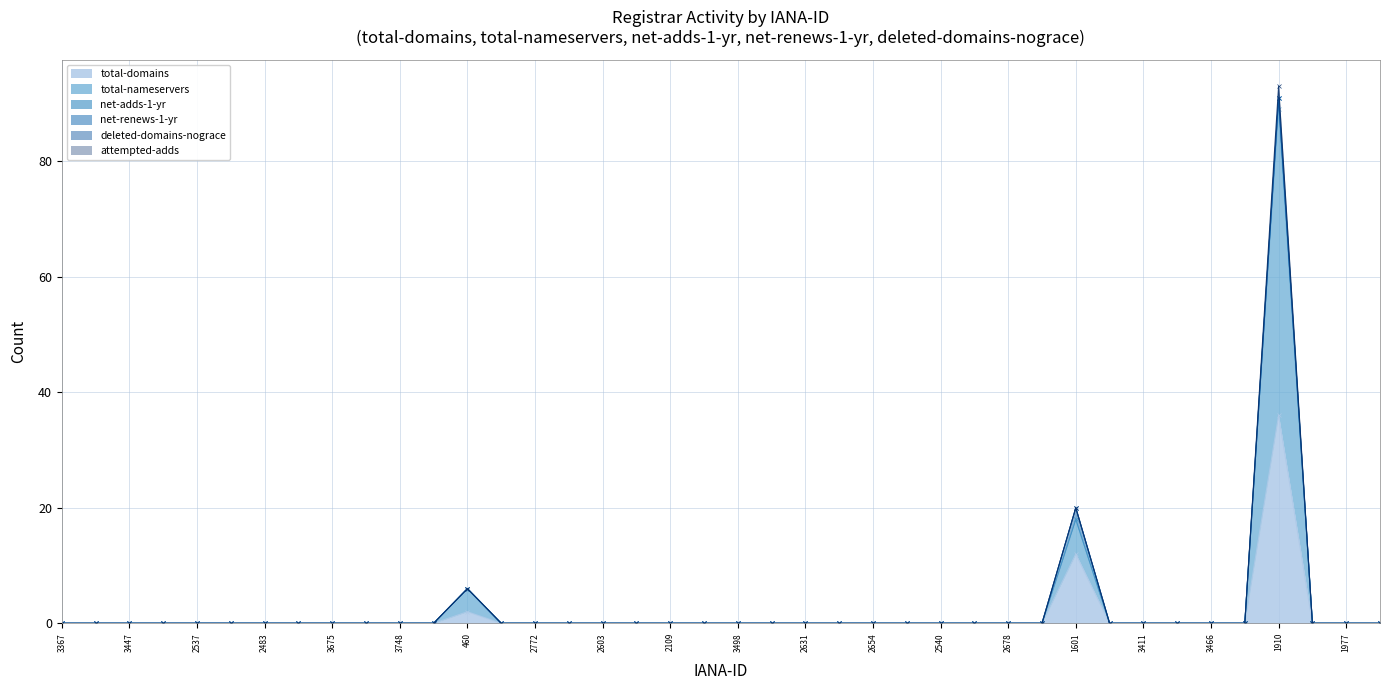

Reading right to left, list all the values displayed in this chart.

total-domains: 2674=0	1977=0	3400=0	1910=36	2624=0	3466=0	1949=0	3411=0	3775=0	1601=12	1824=0	2678=0	2287=0	2540=0	3489=0	2654=0	2701=0	2631=0	3679=0	3498=0	2629=0	2109=0	2285=0	2603=0	3380=0	2772=0	2157=0	460=2	2000=0	3748=0	2125=0	3675=0	3358=0	2483=0	3418=0	2537=0	3725=0	3447=0	2212=0	3367=0
total-nameservers: 2674=0	1977=0	3400=0	1910=53	2624=0	3466=0	1949=0	3411=0	3775=0	1601=6	1824=0	2678=0	2287=0	2540=0	3489=0	2654=0	2701=0	2631=0	3679=0	3498=0	2629=0	2109=0	2285=0	2603=0	3380=0	2772=0	2157=0	460=4	2000=0	3748=0	2125=0	3675=0	3358=0	2483=0	3418=0	2537=0	3725=0	3447=0	2212=0	3367=0
net-adds-1-yr: 2674=0	1977=0	3400=0	1910=2	2624=0	3466=0	1949=0	3411=0	3775=0	1601=0	1824=0	2678=0	2287=0	2540=0	3489=0	2654=0	2701=0	2631=0	3679=0	3498=0	2629=0	2109=0	2285=0	2603=0	3380=0	2772=0	2157=0	460=0	2000=0	3748=0	2125=0	3675=0	3358=0	2483=0	3418=0	2537=0	3725=0	3447=0	2212=0	3367=0
net-renews-1-yr: 2674=0	1977=0	3400=0	1910=0	2624=0	3466=0	1949=0	3411=0	3775=0	1601=2	1824=0	2678=0	2287=0	2540=0	3489=0	2654=0	2701=0	2631=0	3679=0	3498=0	2629=0	2109=0	2285=0	2603=0	3380=0	2772=0	2157=0	460=0	2000=0	3748=0	2125=0	3675=0	3358=0	2483=0	3418=0	2537=0	3725=0	3447=0	2212=0	3367=0
deleted-domains-nograce: 2674=0	1977=0	3400=0	1910=0	2624=0	3466=0	1949=0	3411=0	3775=0	1601=0	1824=0	2678=0	2287=0	2540=0	3489=0	2654=0	2701=0	2631=0	3679=0	3498=0	2629=0	2109=0	2285=0	2603=0	3380=0	2772=0	2157=0	460=0	2000=0	3748=0	2125=0	3675=0	3358=0	2483=0	3418=0	2537=0	3725=0	3447=0	2212=0	3367=0
attempted-adds: 2674=0	1977=0	3400=0	1910=2	2624=0	3466=0	1949=0	3411=0	3775=0	1601=0	1824=0	2678=0	2287=0	2540=0	3489=0	2654=0	2701=0	2631=0	3679=0	3498=0	2629=0	2109=0	2285=0	2603=0	3380=0	2772=0	2157=0	460=0	2000=0	3748=0	2125=0	3675=0	3358=0	2483=0	3418=0	2537=0	3725=0	3447=0	2212=0	3367=0